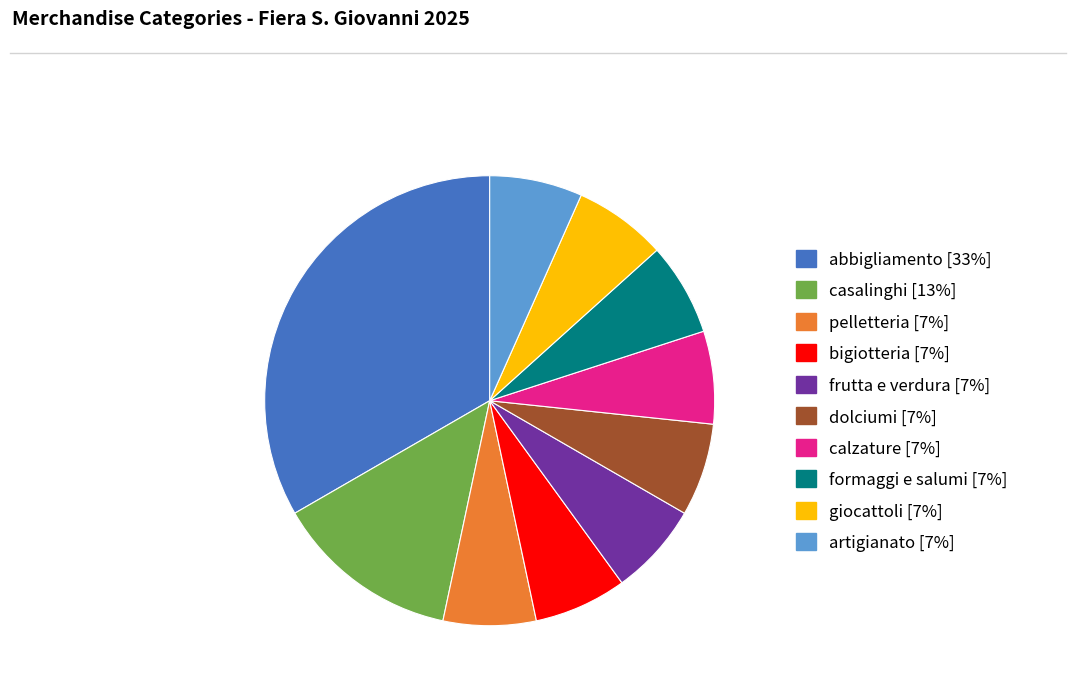

Approximately how many times larger is the value at giocattoli compared to bigiotteria?

1.0